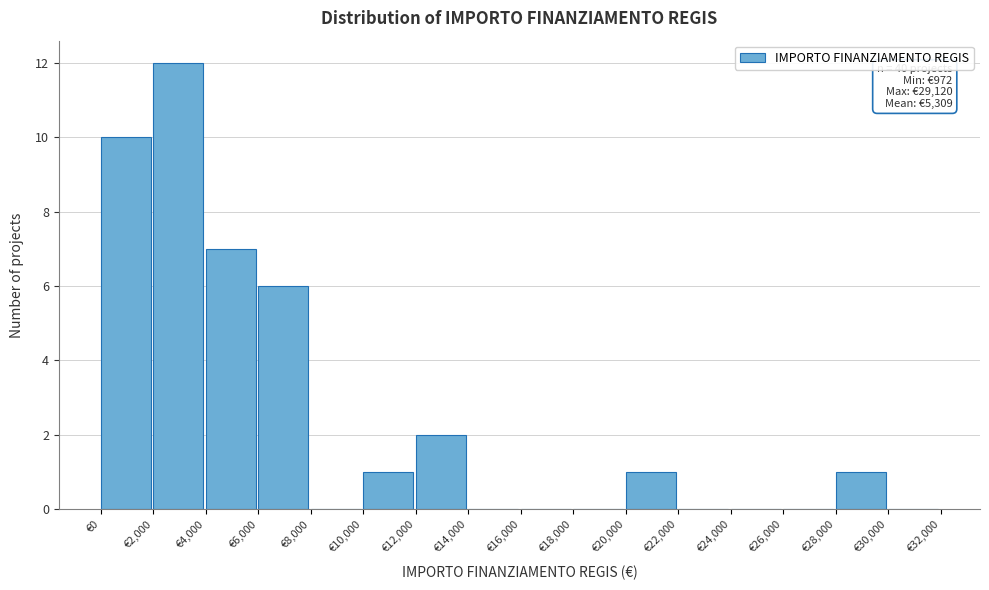

Which range on the x-axis has the tallest bar?

2000 to 4000